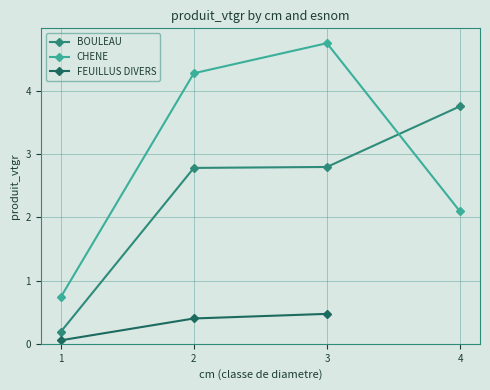

True or false: FEUILLUS DIVERS has a value of 0.0 at 1.

False